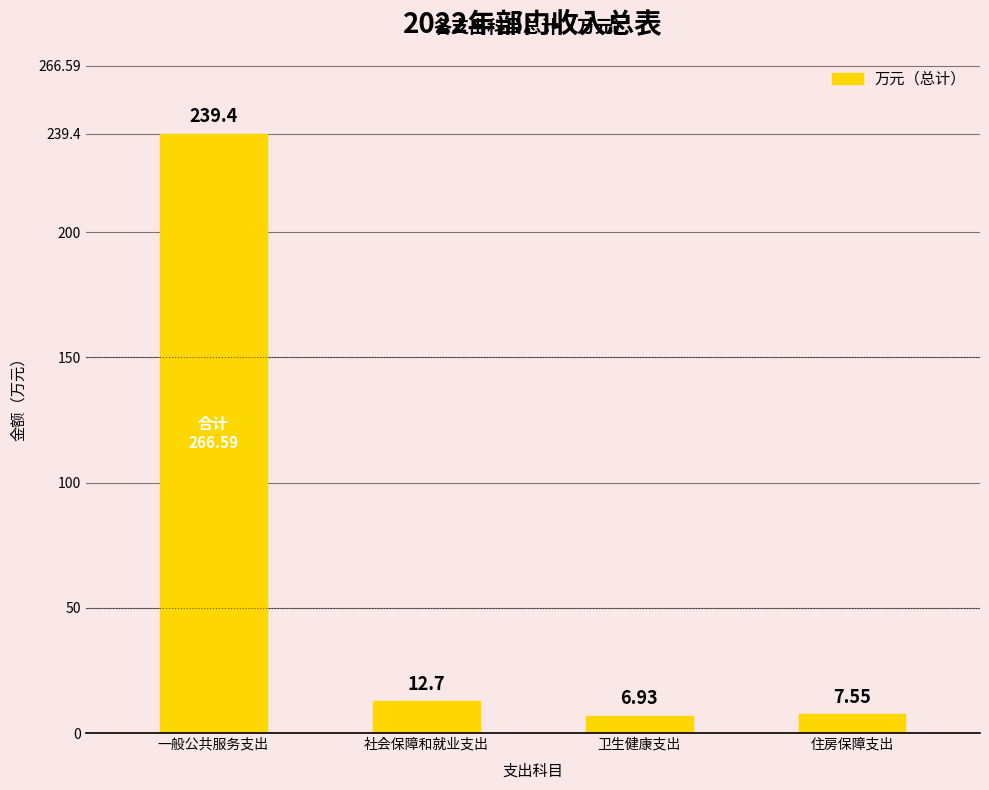

Where does the data first go above 12?

一般公共服务支出